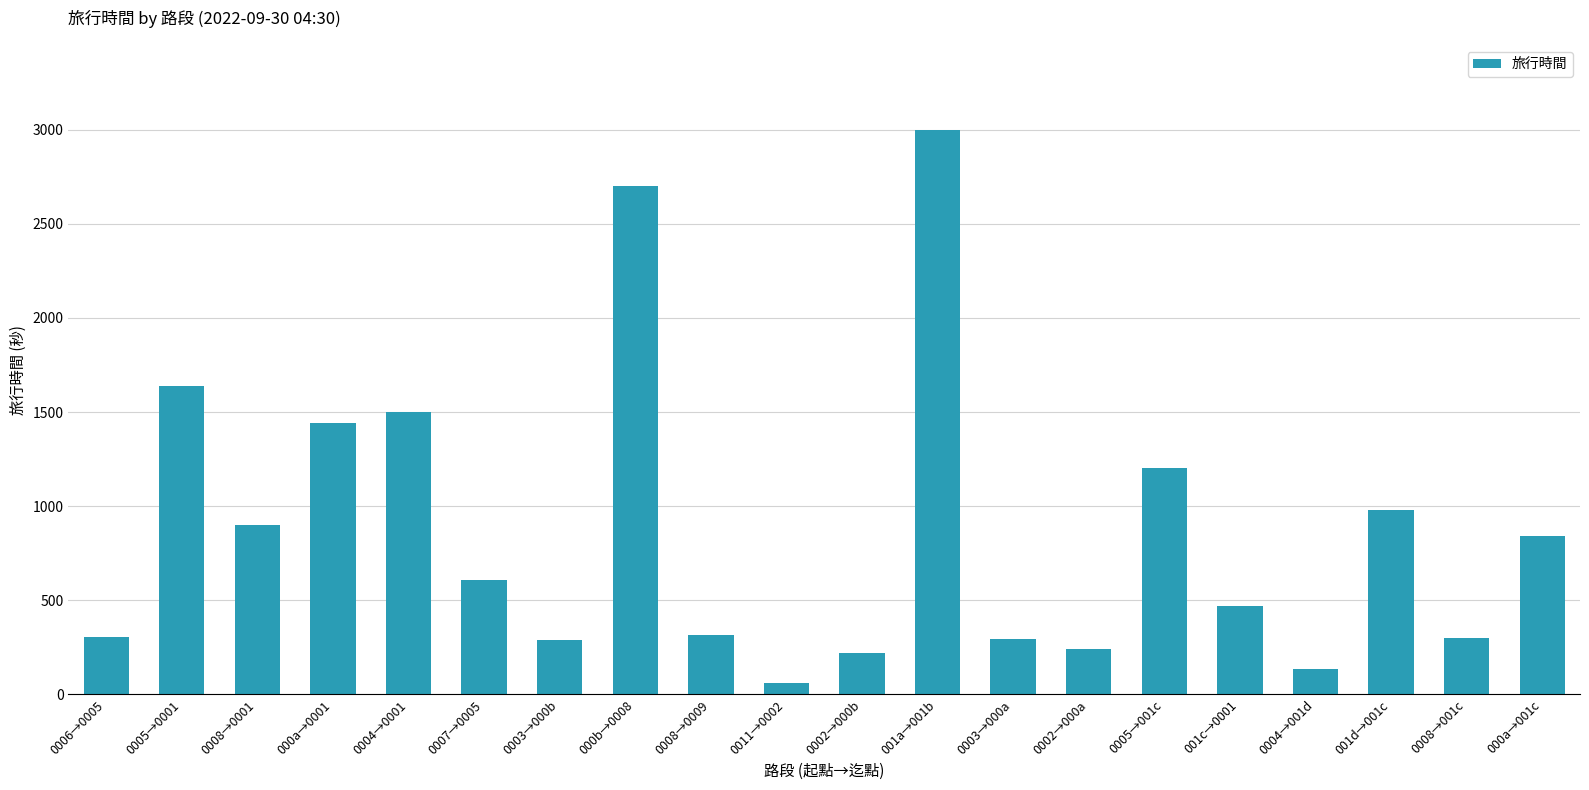

What is the difference between the second highest and second lowest values?

2564